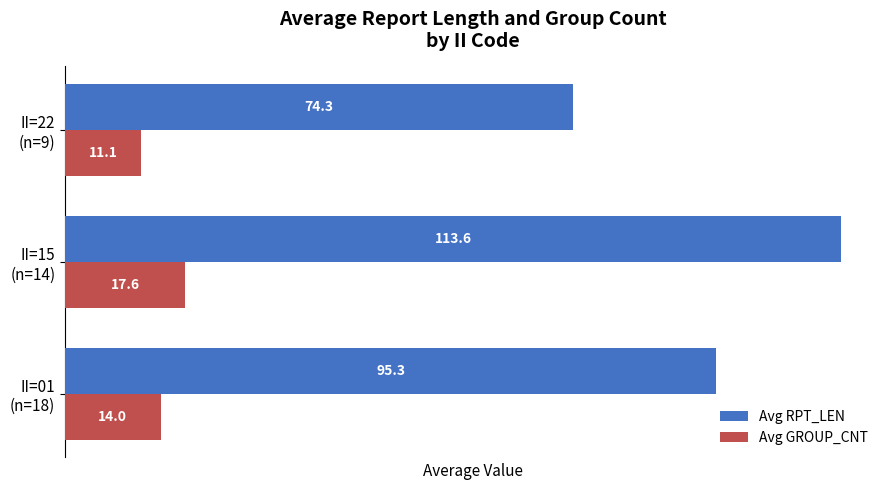

What is the difference between the maximum and minimum values in the Avg RPT_LEN series?

39.3